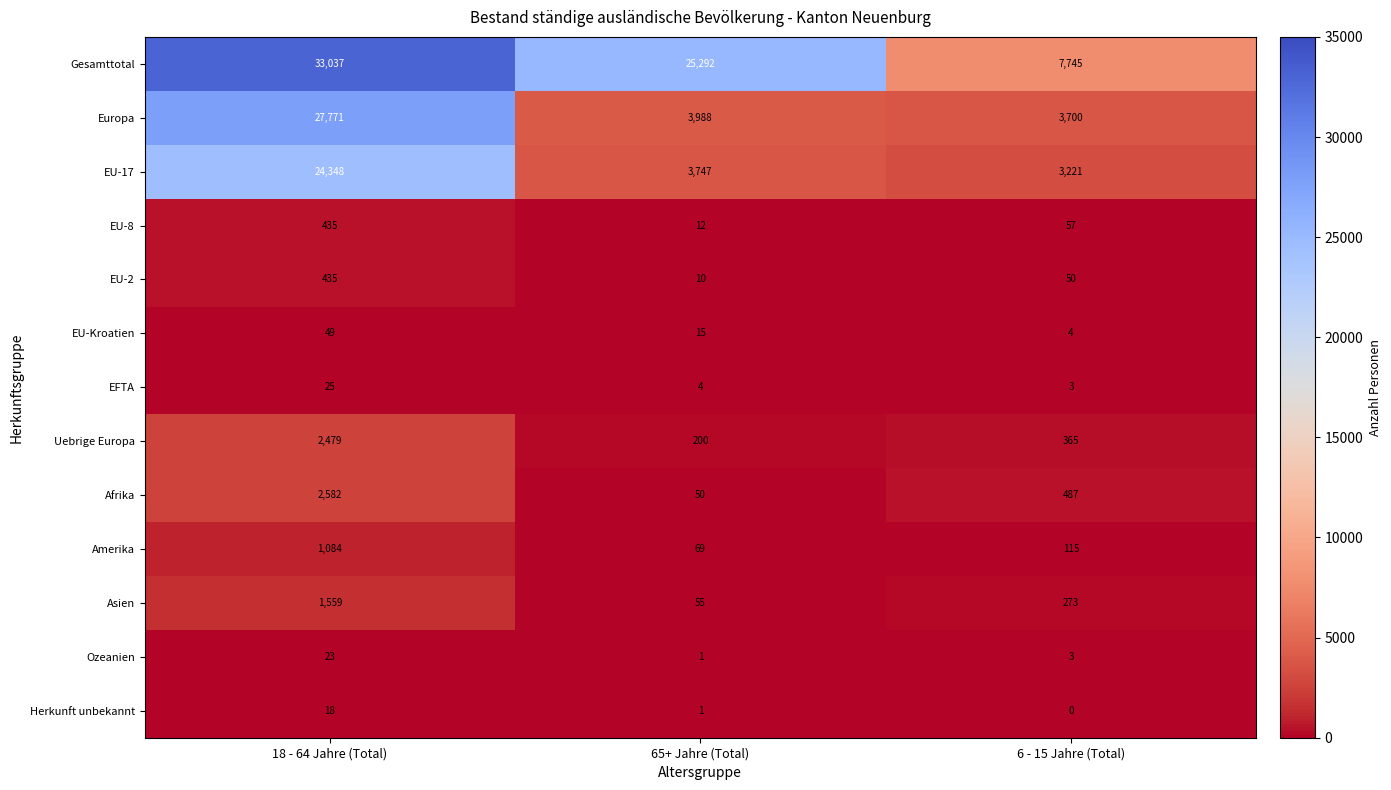

What is the approximate value of Europa at 65+ Jahre (Total), to the nearest 10?

3990